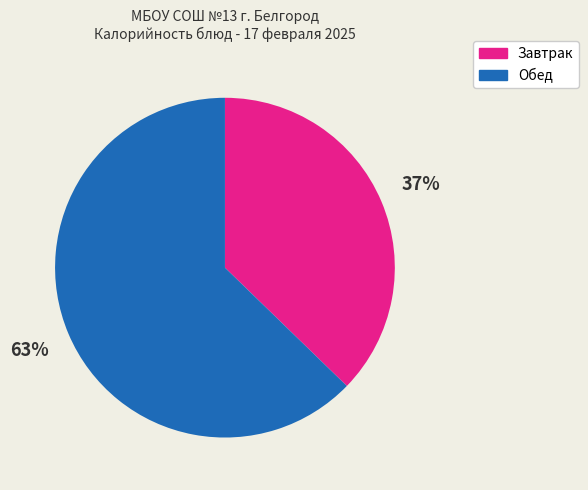

To the nearest percent, what is the average slice percentage?

50%